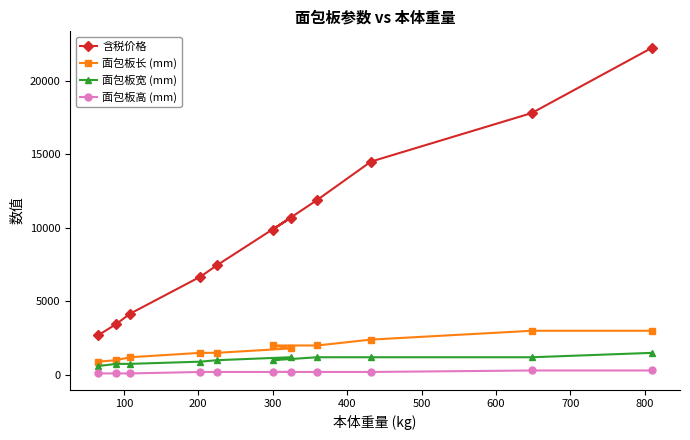

What is the smallest value displayed?

100